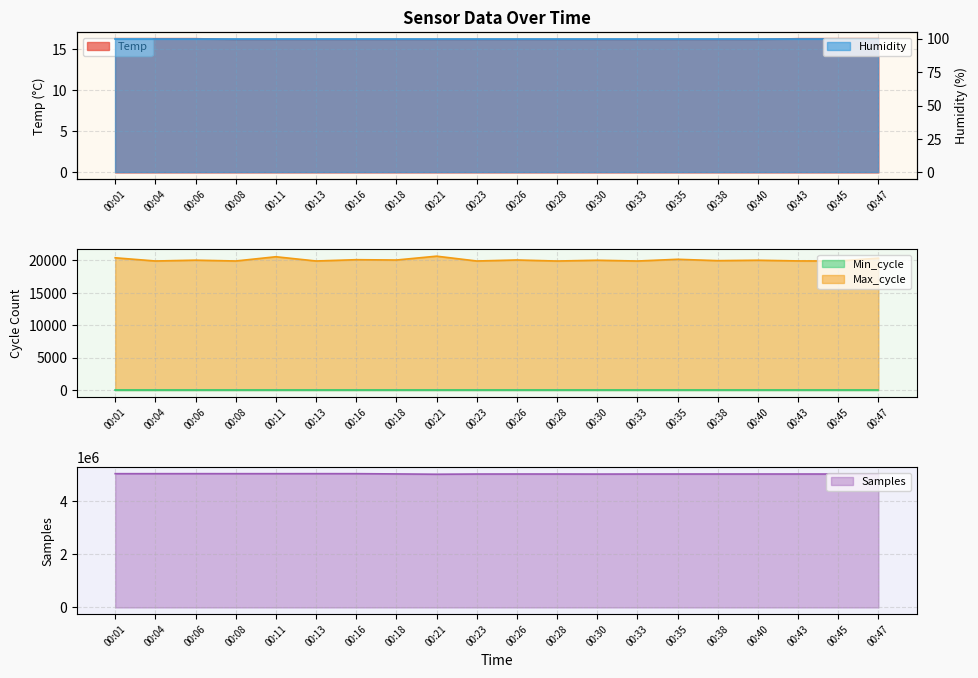

What is the minimum value for Max_cycle?

19916